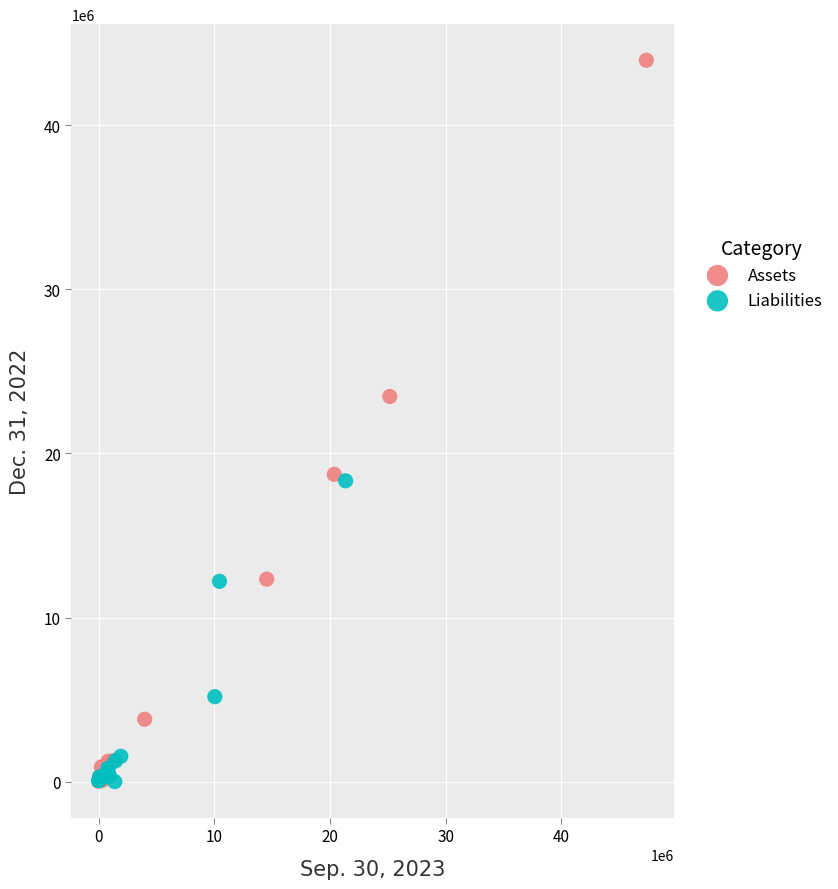

Which series has the largest Y range (max minus min)?

Assets